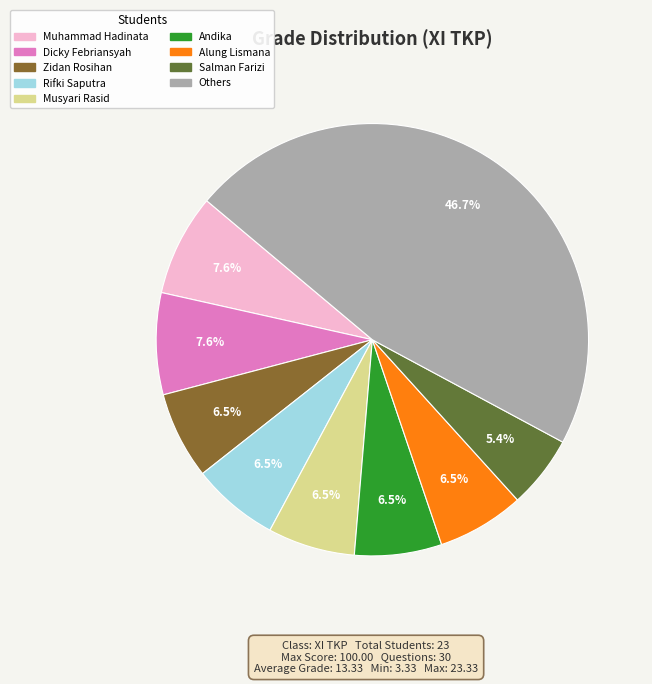

Does any single category account for the majority?

No